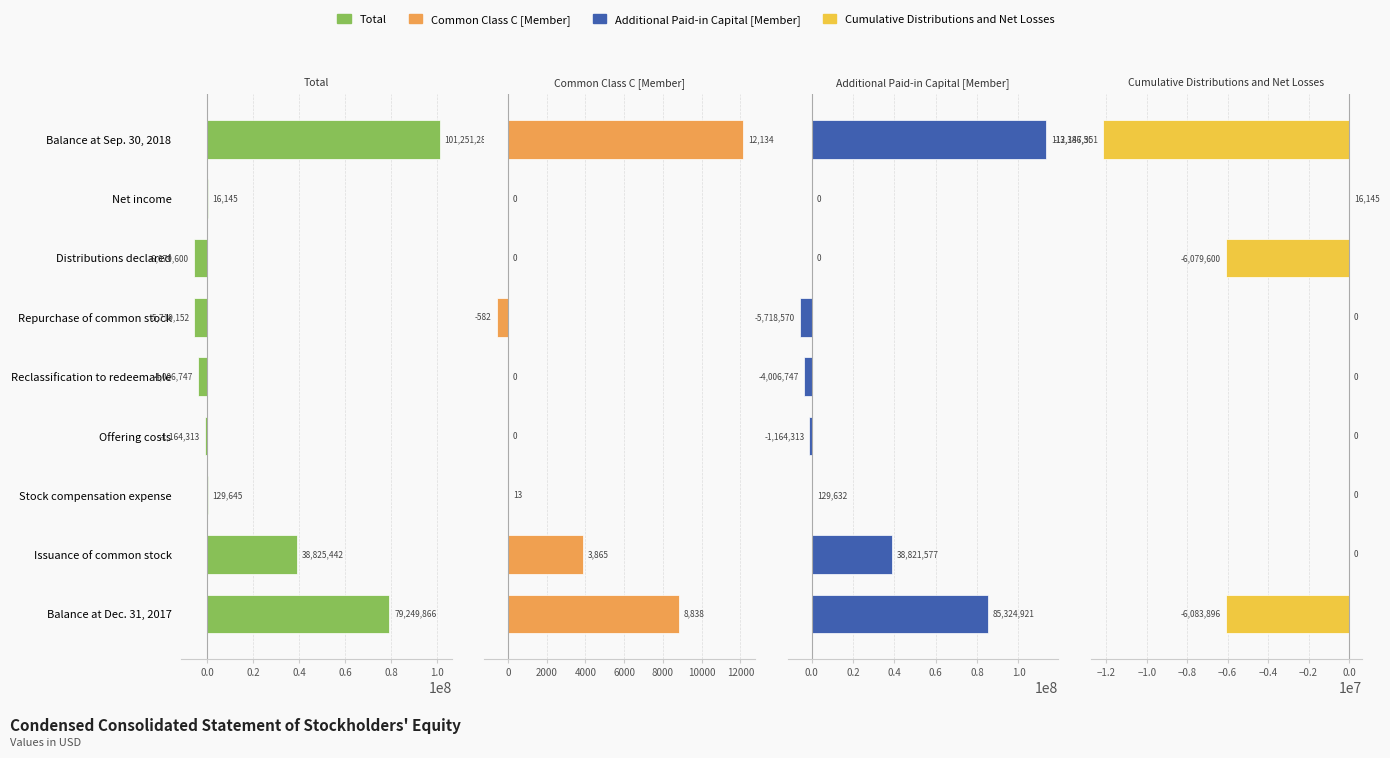

How many positive values does the Common Class C [Member] series have?

4